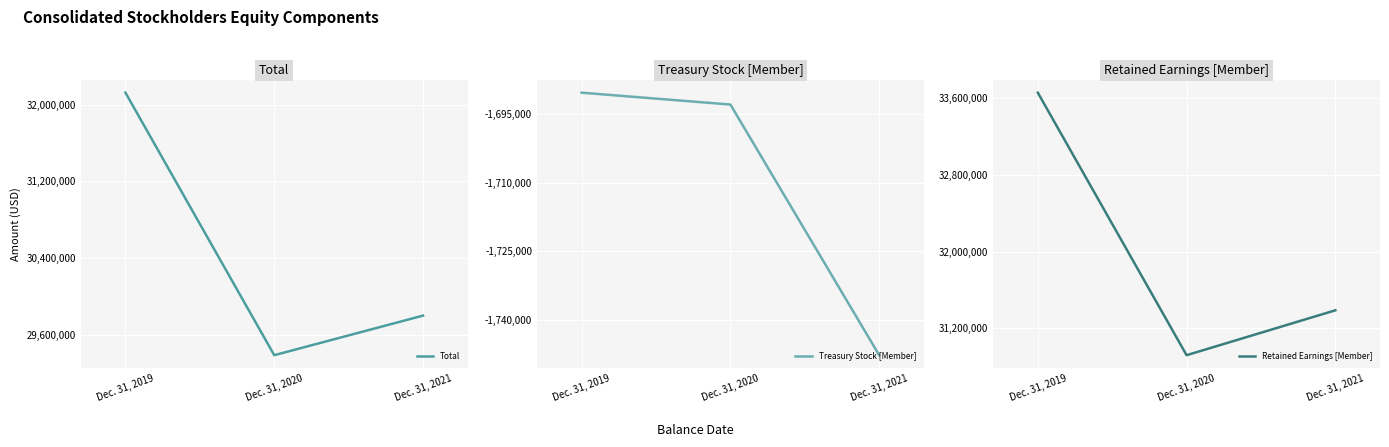

The Retained Earnings [Member] series shows 31389240 at Dec. 31, 2021. True or false?

True